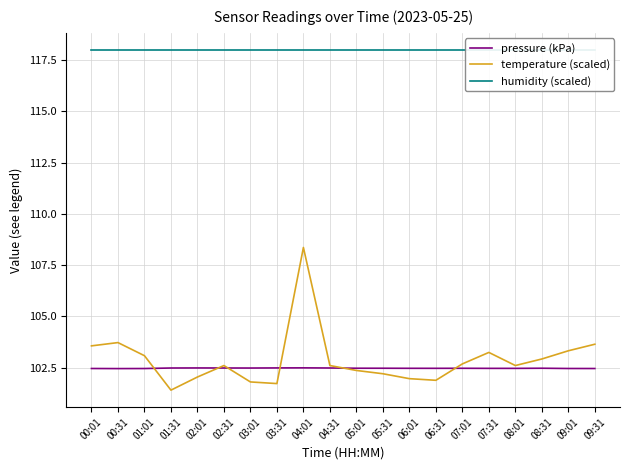

Does the chart display data point markers on the line(s)?

No